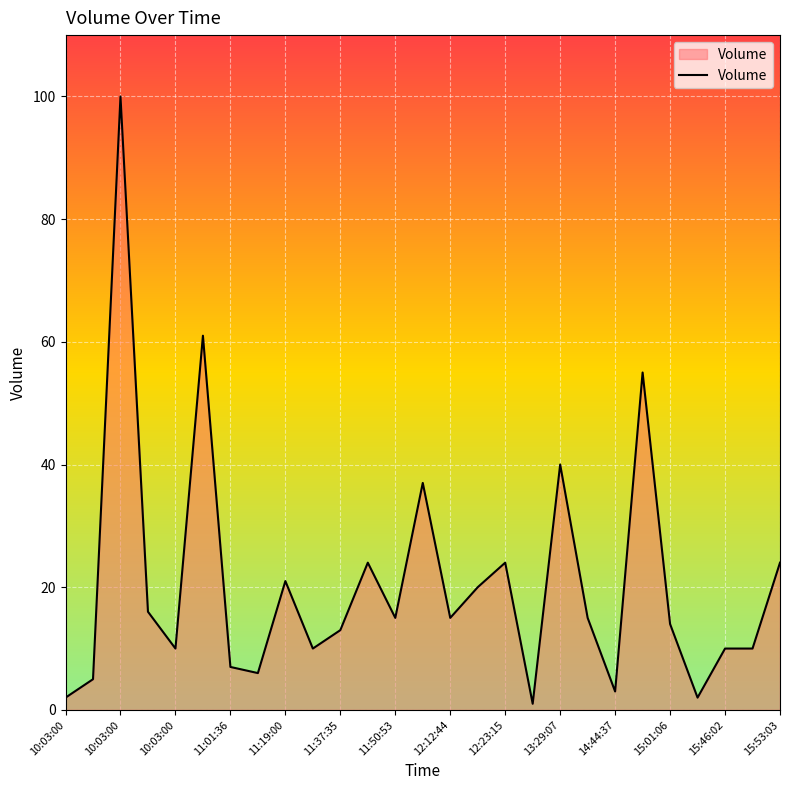

What is the greatest value displayed?

100